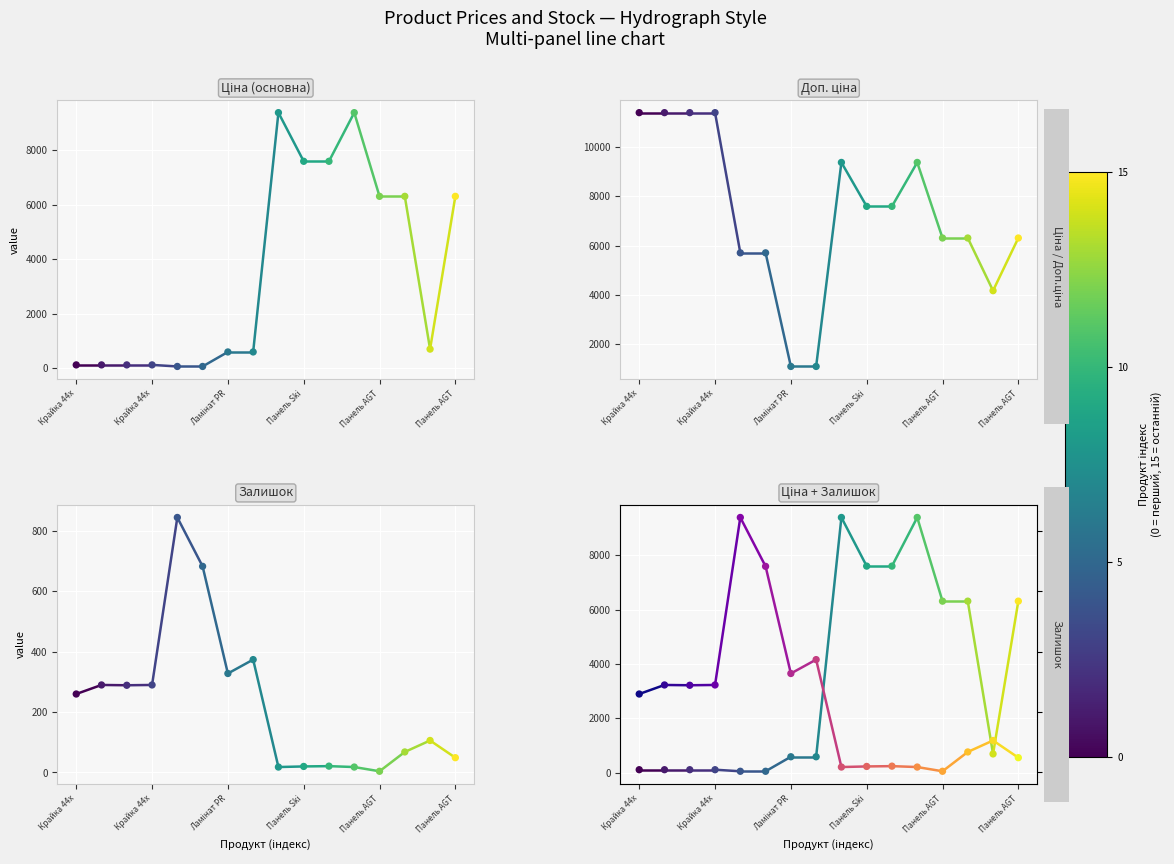

At how many categories does at least one series exceed 8226?

2